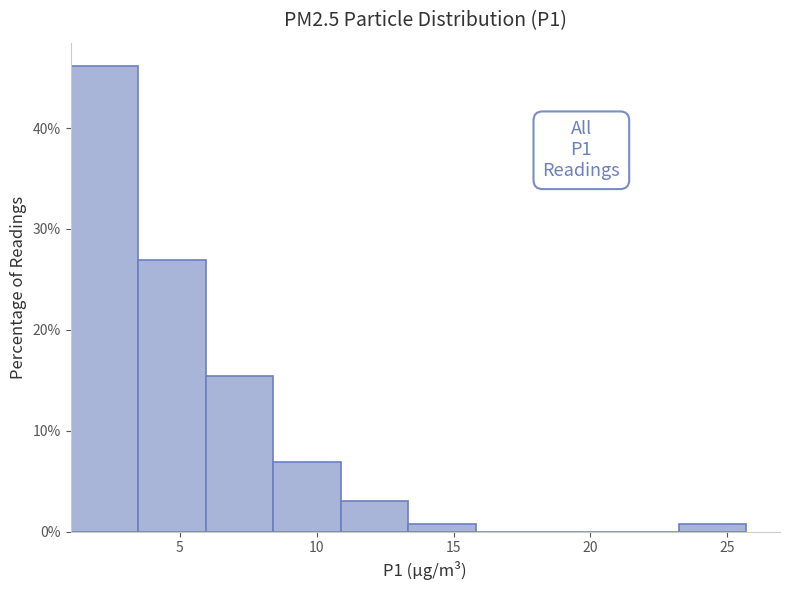

Which range on the x-axis has the tallest bar?

1.0 to 3.5